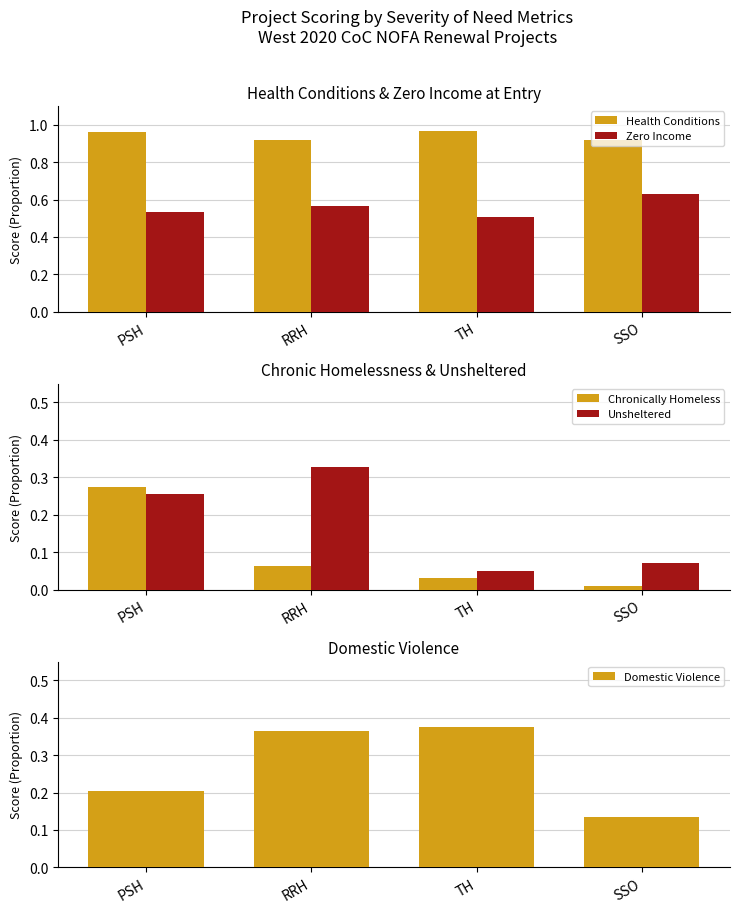

What is the difference between the maximum and minimum values in the Domestic Violence series?

0.2